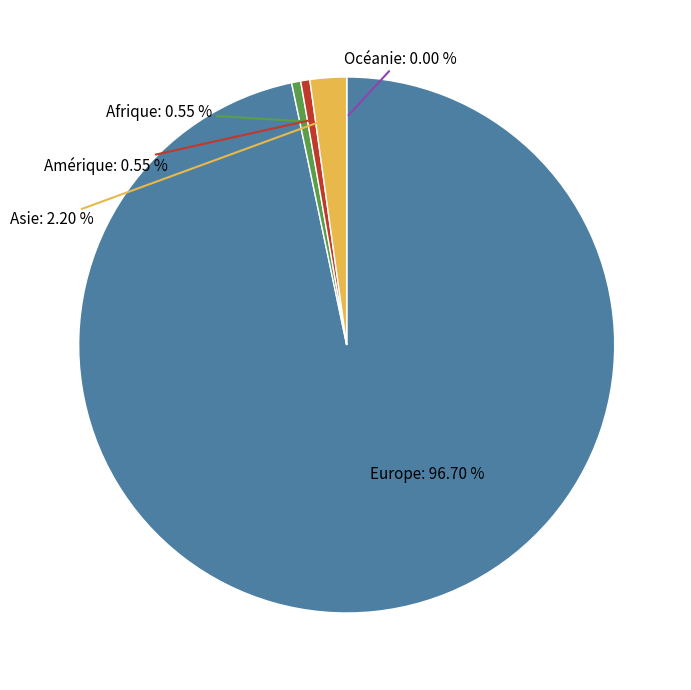

How many slices are in this pie chart?

5